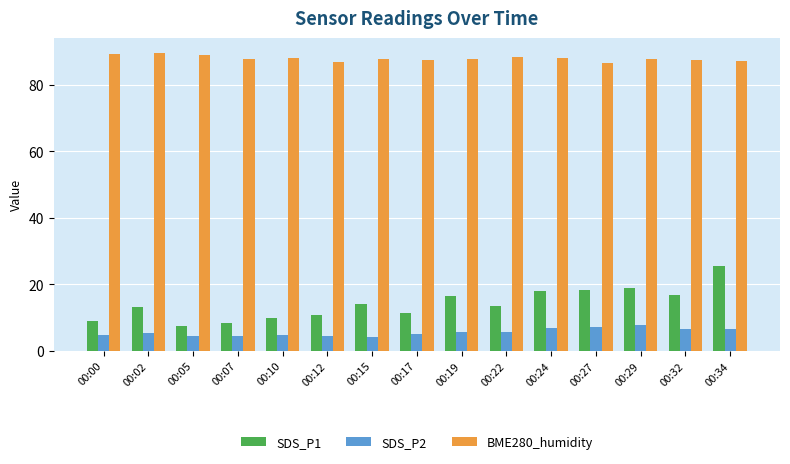

Which series has the widest spread of values?

SDS_P1